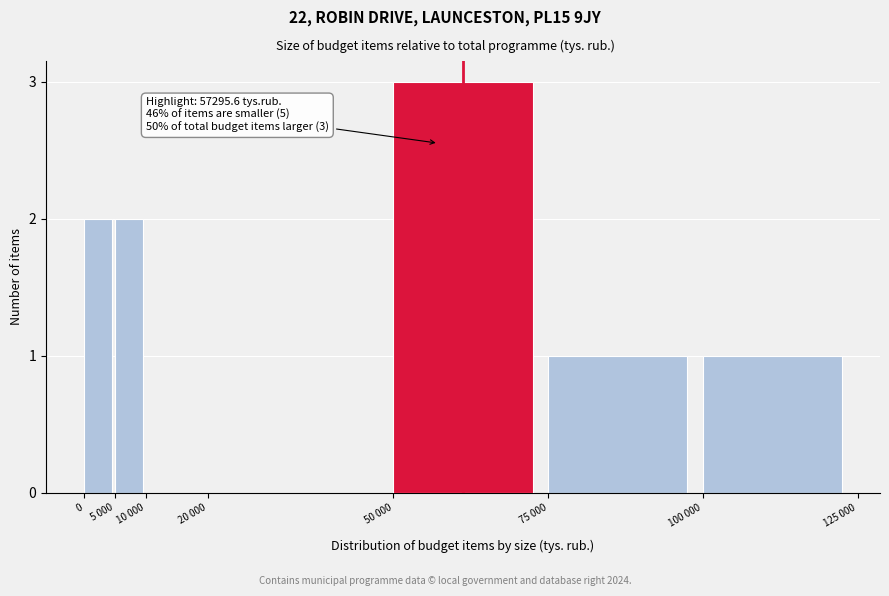

Reading left to right, list all the values displayed in this chart.

0=2	5 000=2	10 000=0	20 000=0	50 000=3	75 000=1	100 000=1